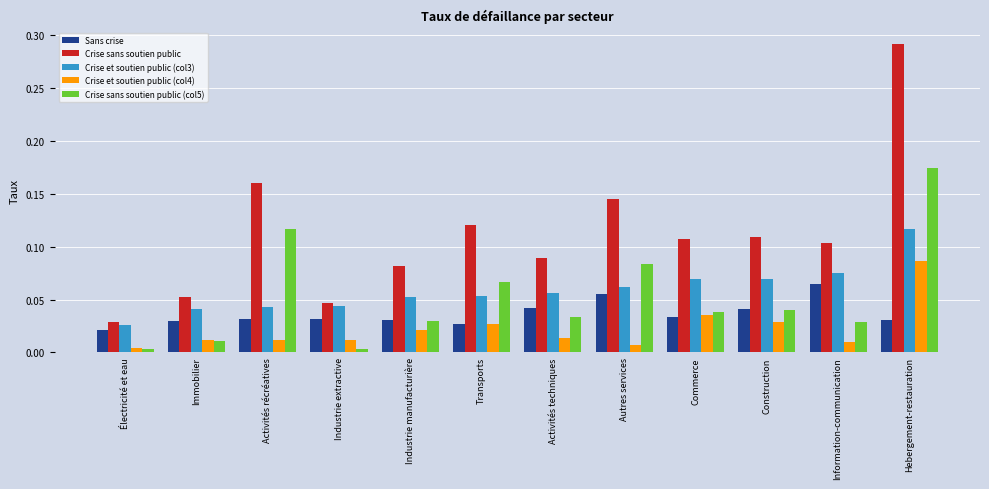

The value of Crise et soutien public (col4) at Industrie extractive is 0.0. True or false?

True